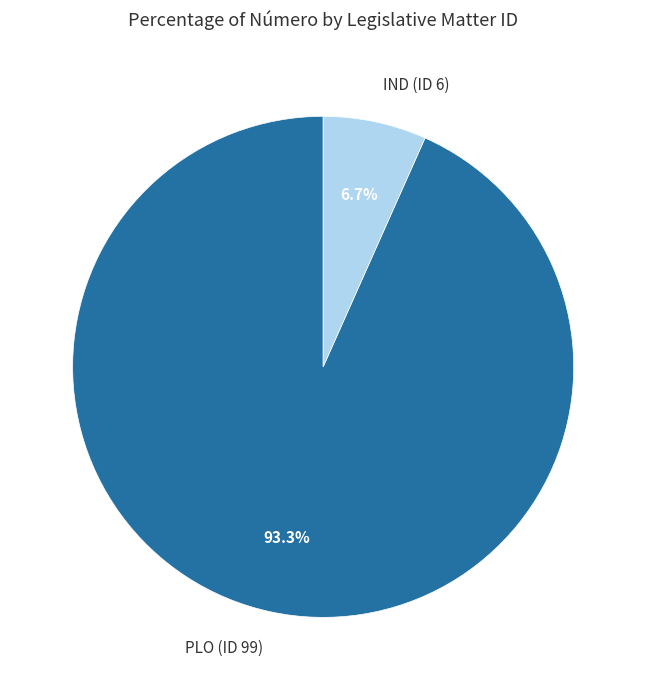

Do IND (ID 6) and PLO (ID 99) together represent more than half of the pie?

Yes